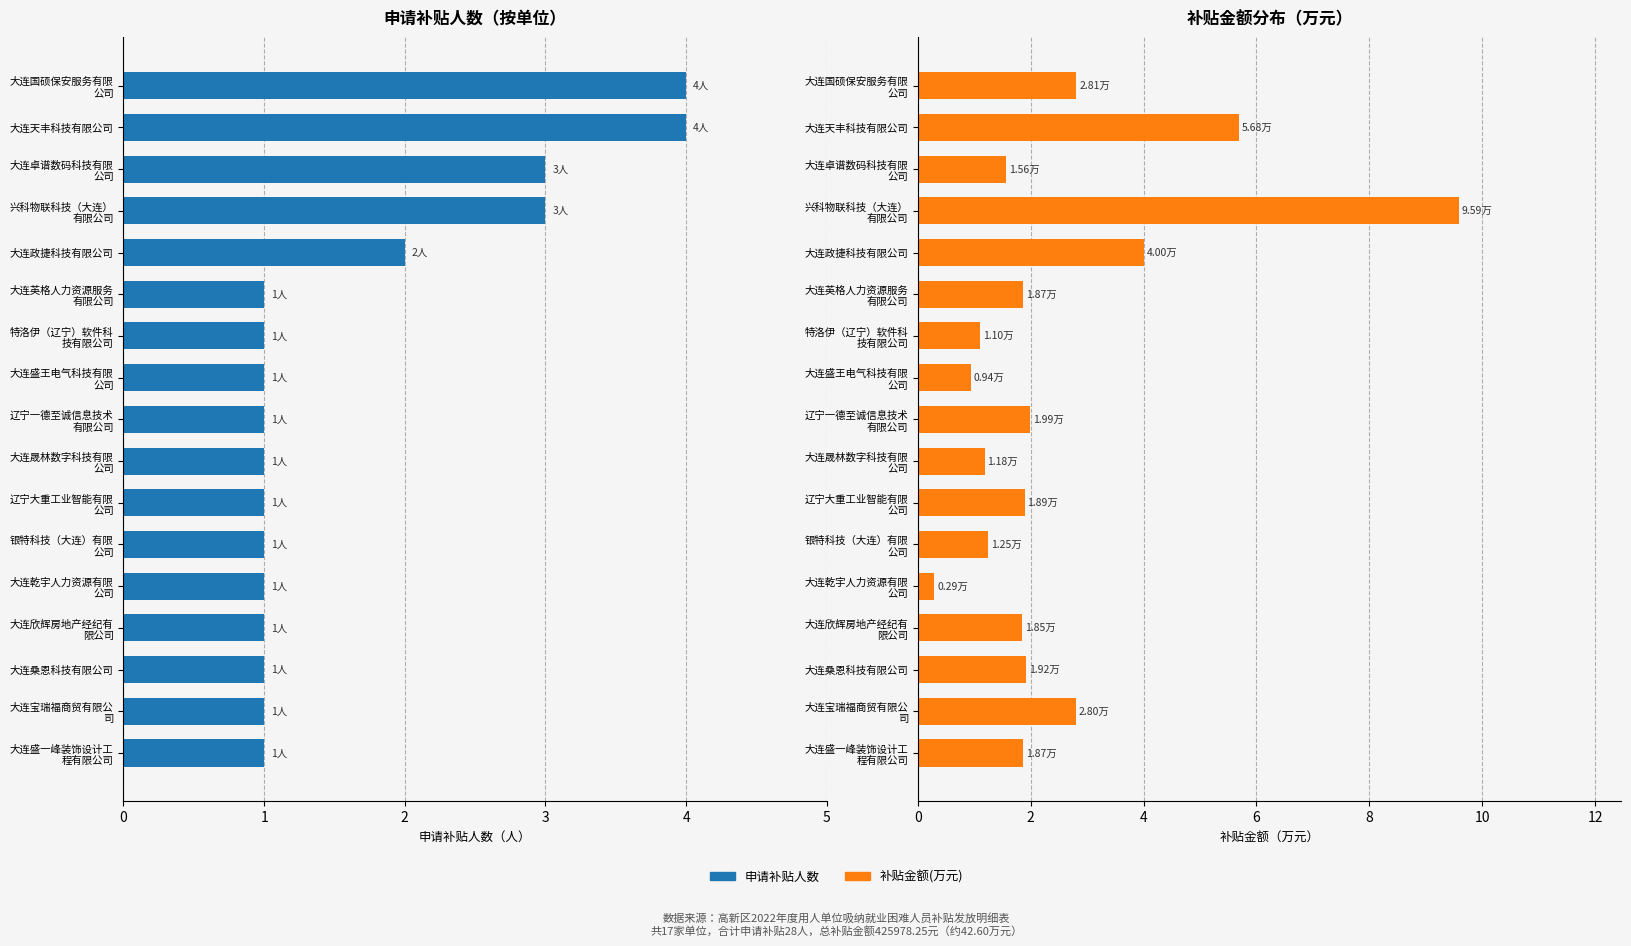

Is it true that 申请补贴人数 equals 1.6 at 银特科技（大连）有限 公司?

False